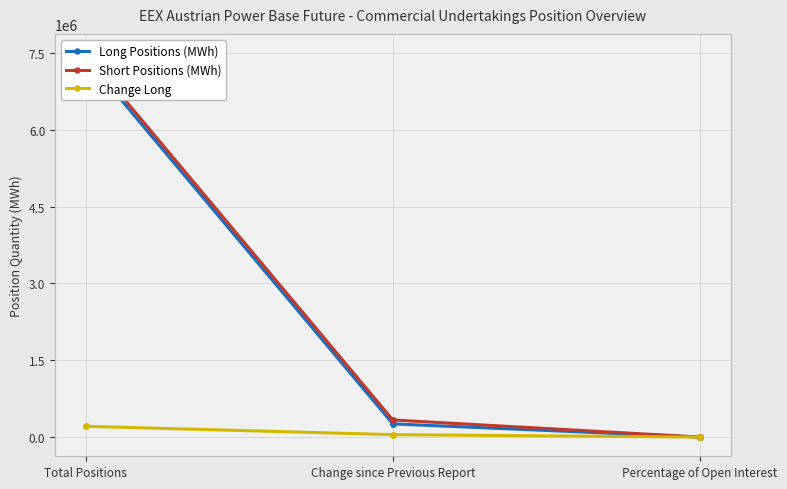

Where does the Short Positions (MWh) series first go above 334368?

Total Positions